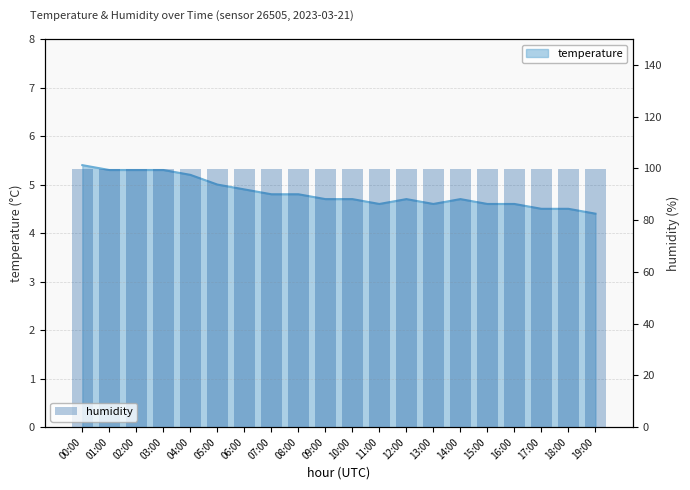

At which label is the value closest to 4?

19:00